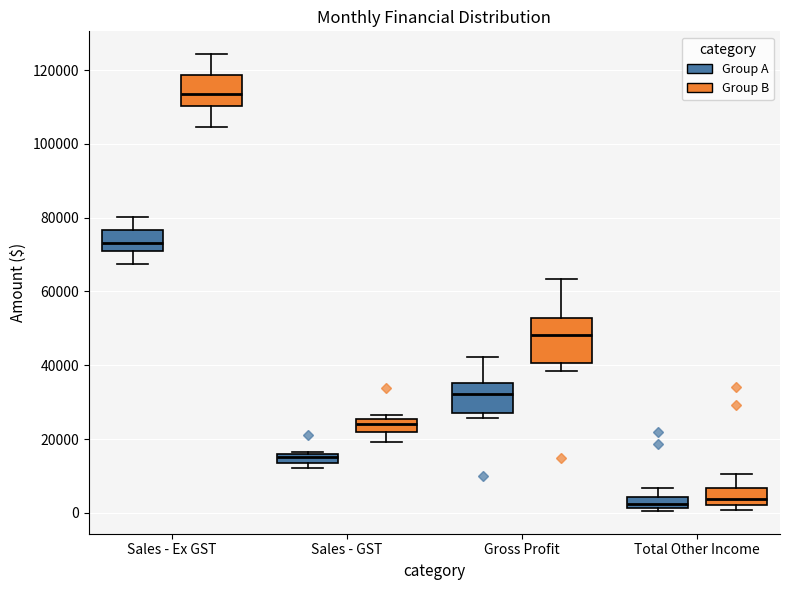

Where is the lower edge of the box for Gross Profit (Group A) on the y-axis? The values are not printed on the chart, so give them approximately, as read against the axis.

28000